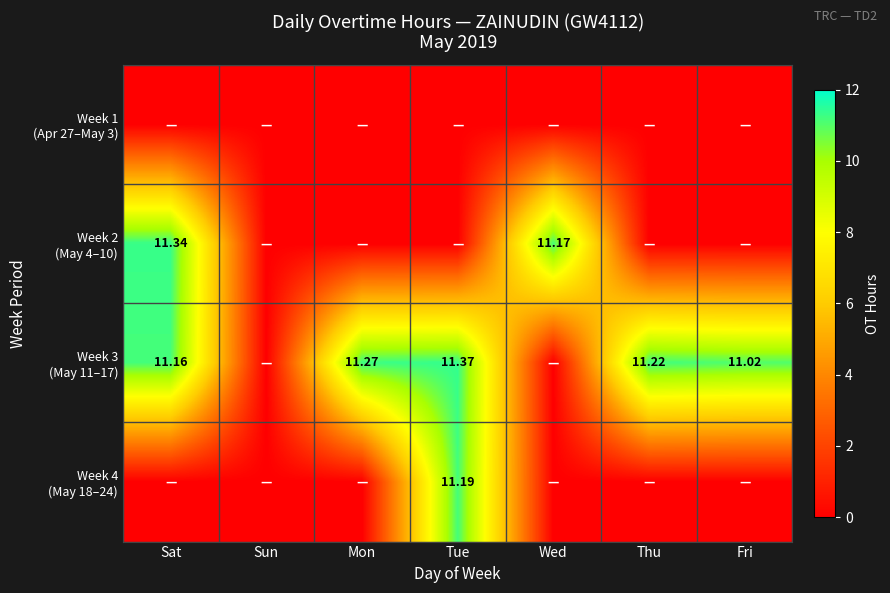

True or false: Week 2 (May 4–10) has a value of 11.3 at Sat.

True